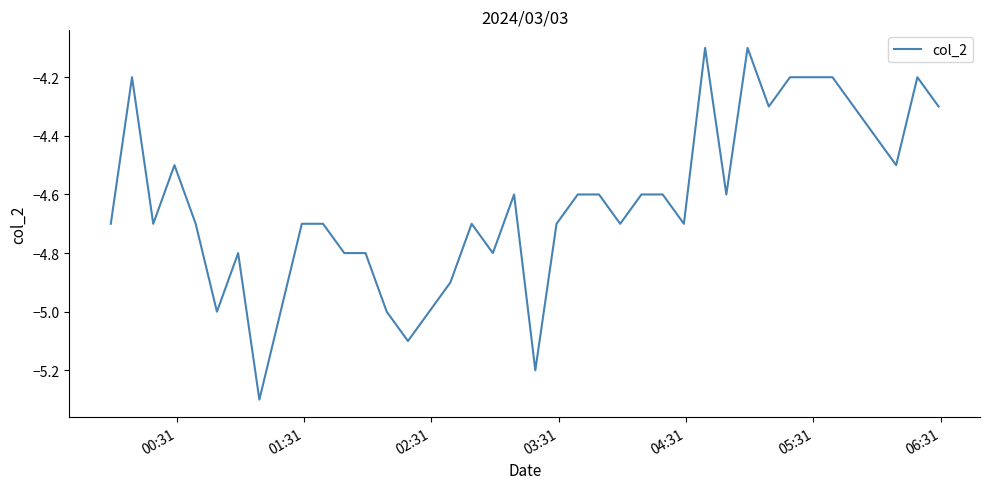

What is the greatest value displayed?

-4.1